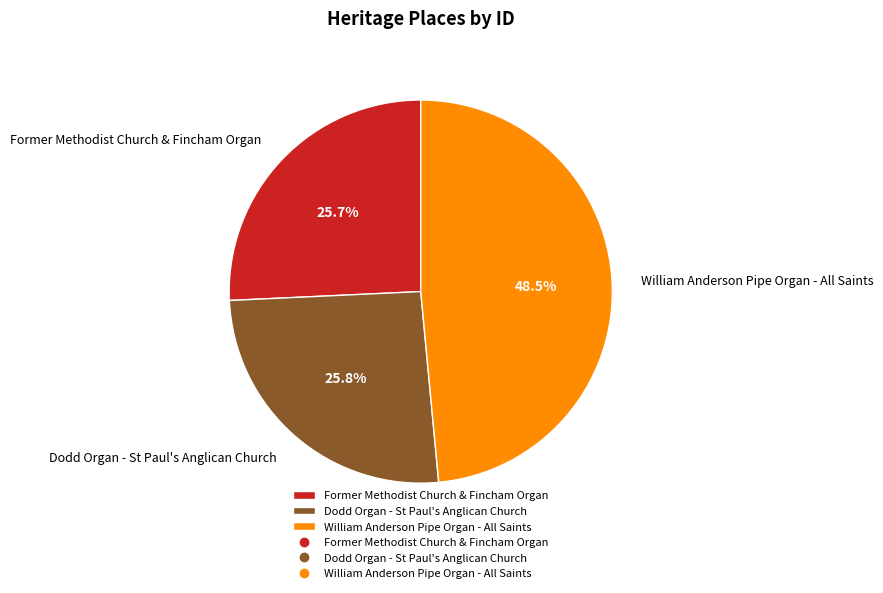

To the nearest percent, what is the difference between the Former Methodist Church & Fincham Organ and William Anderson Pipe Organ - All Saints slice percentages?

23%